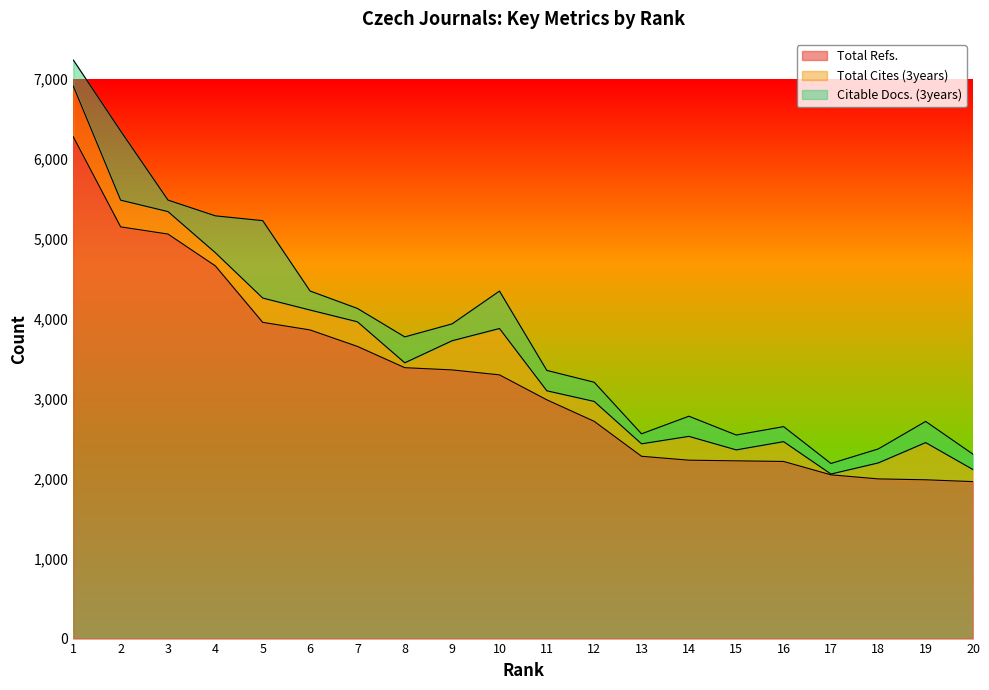

Does the chart display data point markers on the line(s)?

No